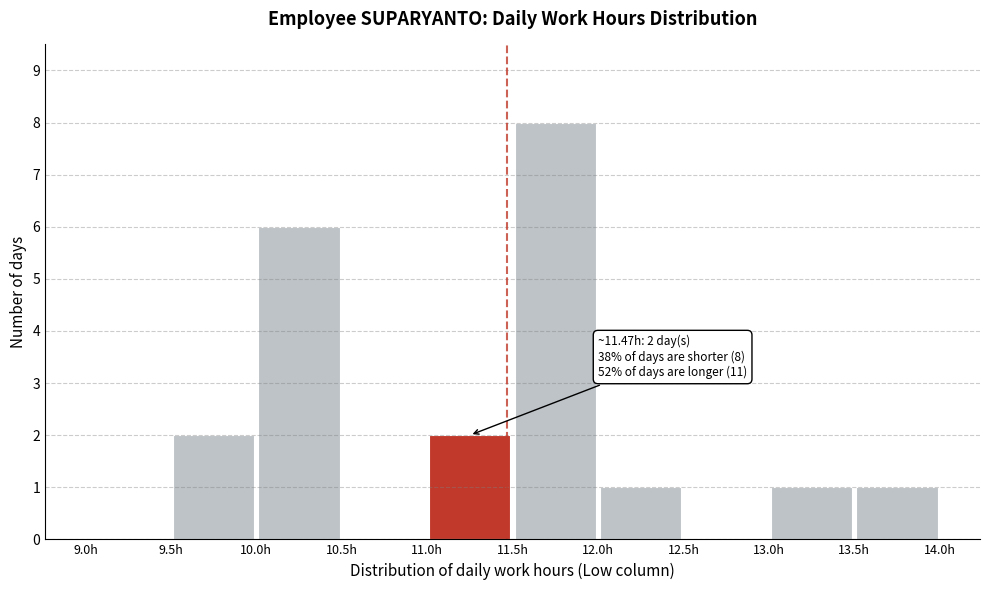

Which range on the x-axis has the tallest bar?

11.5 to 12.0